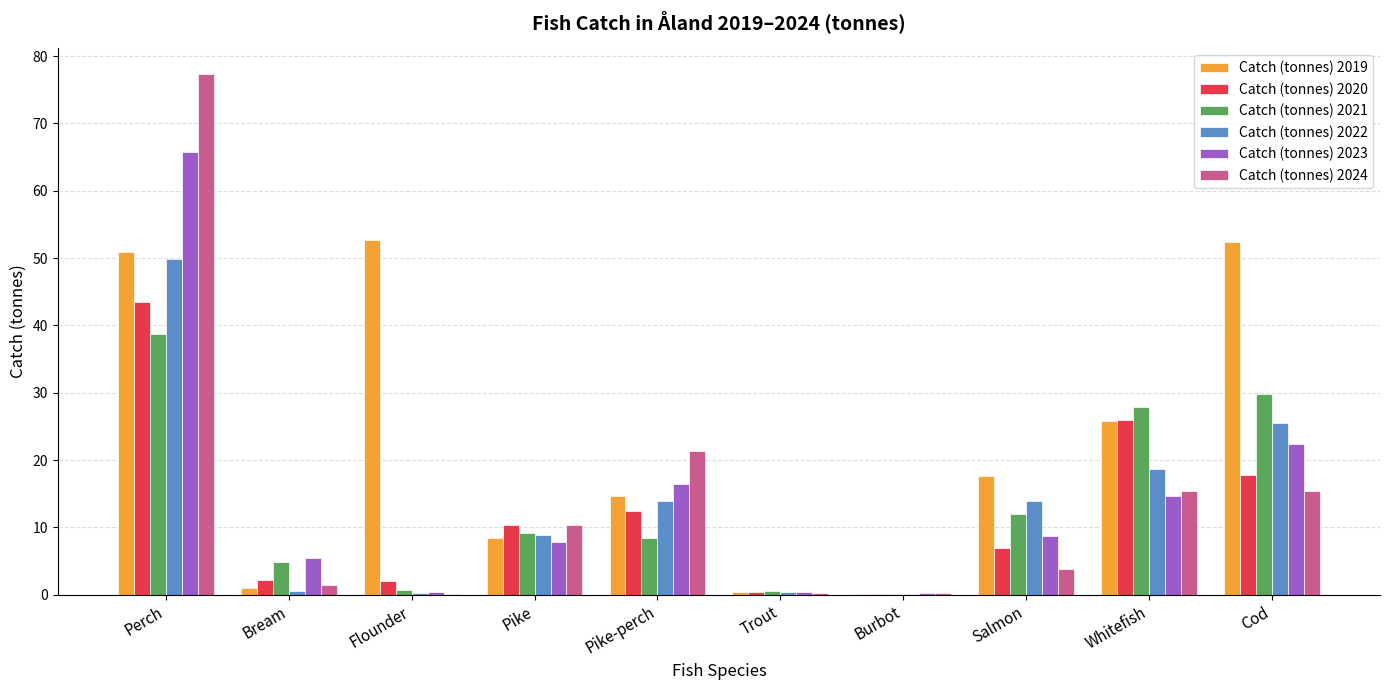

At which category does the chart reach its peak across all series?

Perch